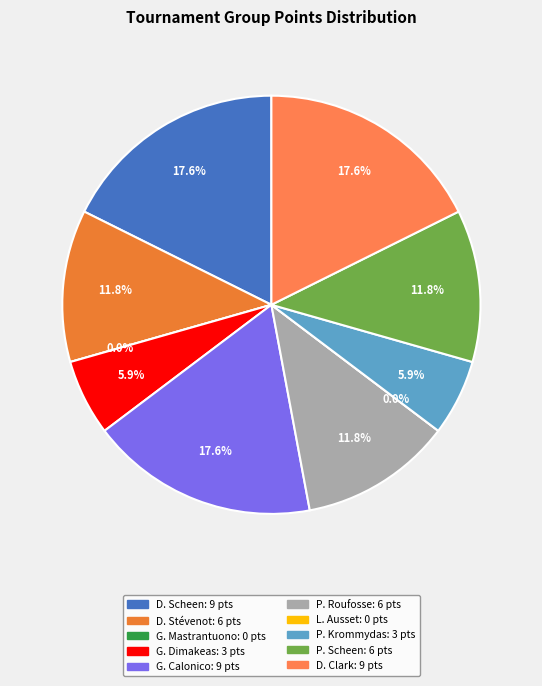

Do Laurent Ausset (FRA/chp) and Georgios Dimakeas (GRE/rol) together represent more than half of the pie?

No